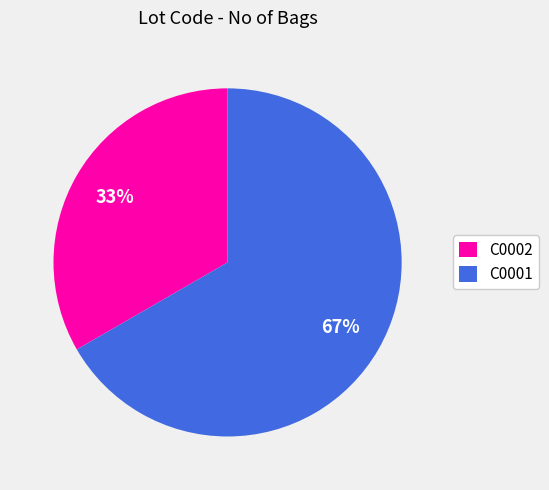

True or false: C0001 accounts for 81% of the total.

False